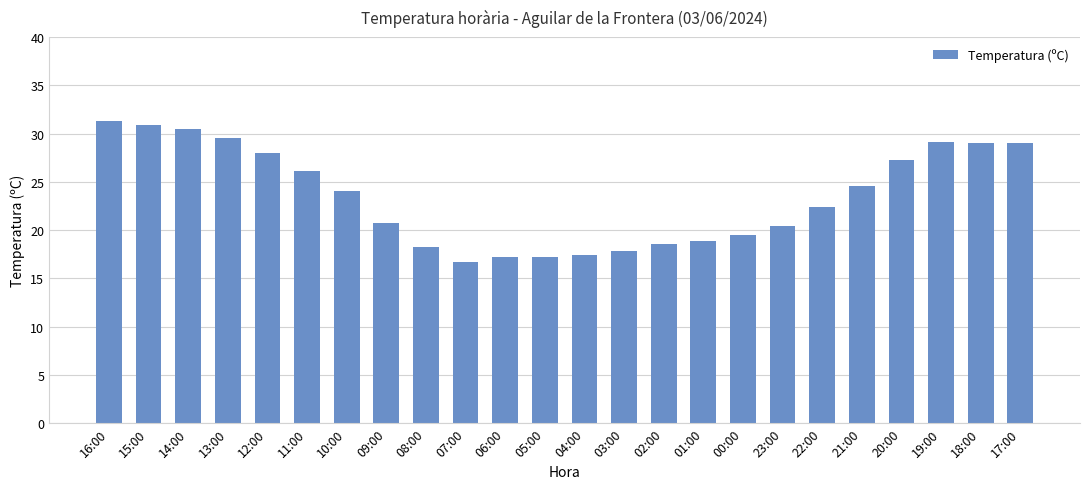

Which category has the highest value across all series?

16:00